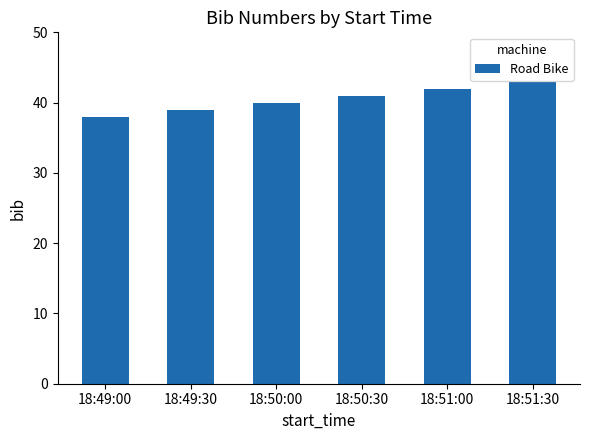

Rank the categories by value from lowest to highest.

18:49:00, 18:49:30, 18:50:00, 18:50:30, 18:51:00, 18:51:30